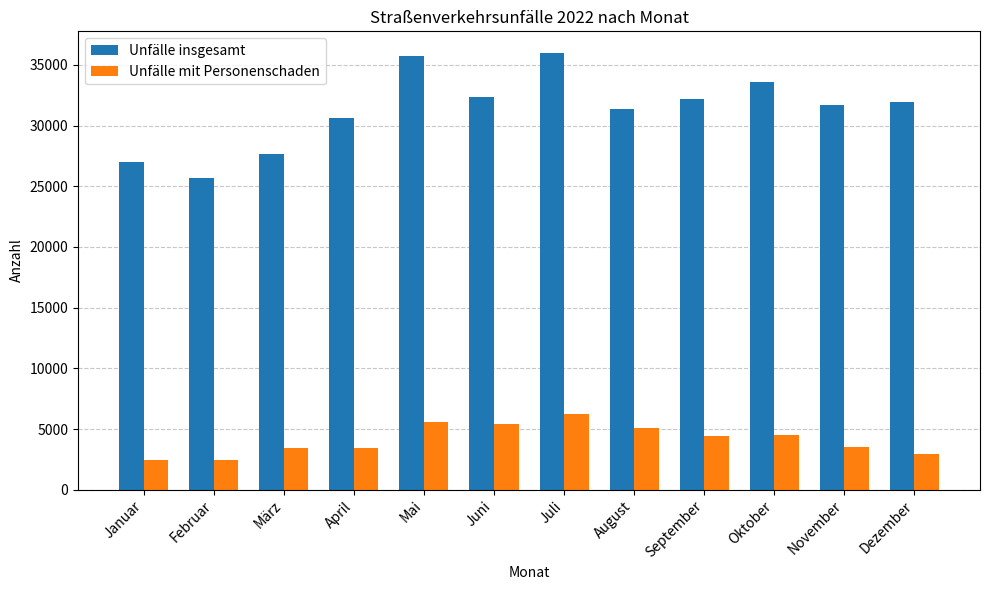

The Unfälle mit Personenschaden series shows 1569 at Dezember. True or false?

False